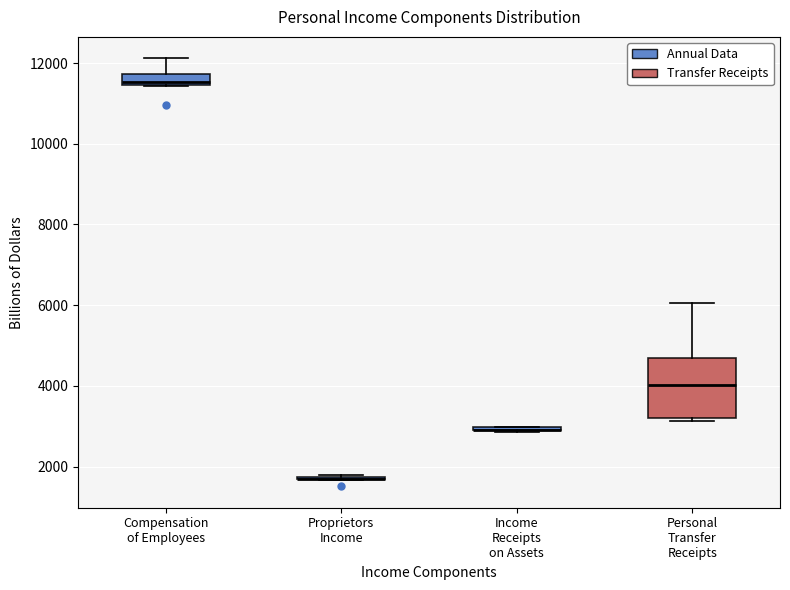

Comparing the boxes themselves (not the whiskers), which one is the tallest?

Personal Transfer Receipts